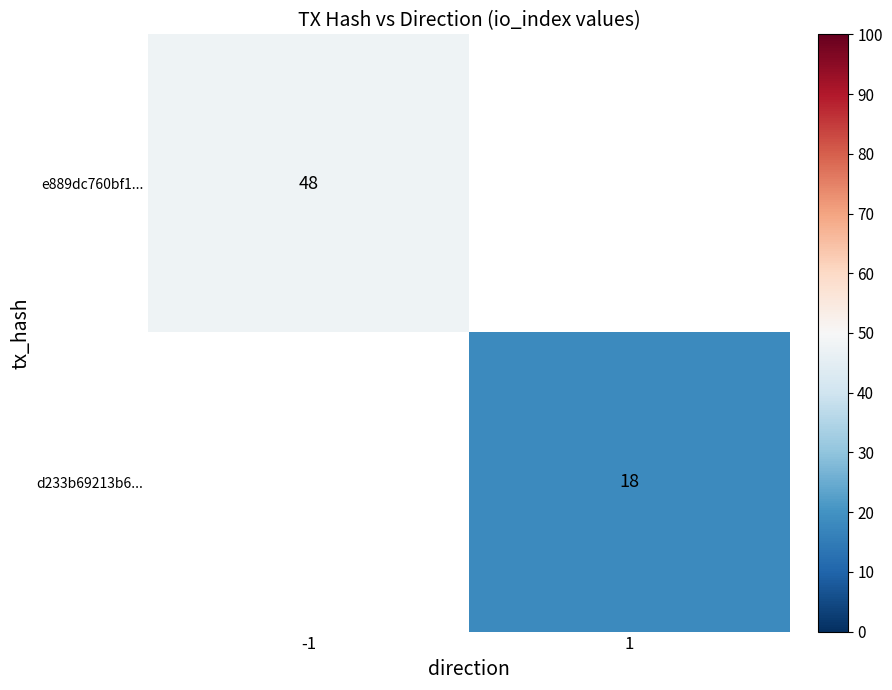

Is the value of e889dc760bf1... at -1 greater than the value of d233b69213b6... at 1?

Yes